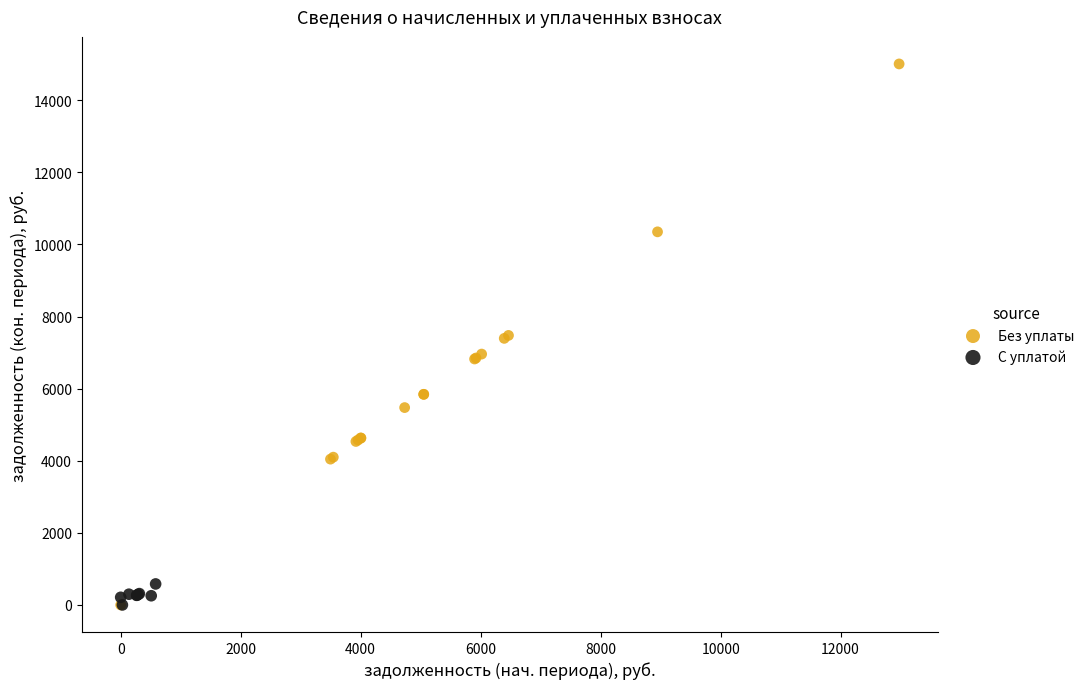

Which series has the largest Y range (max minus min)?

Без уплаты